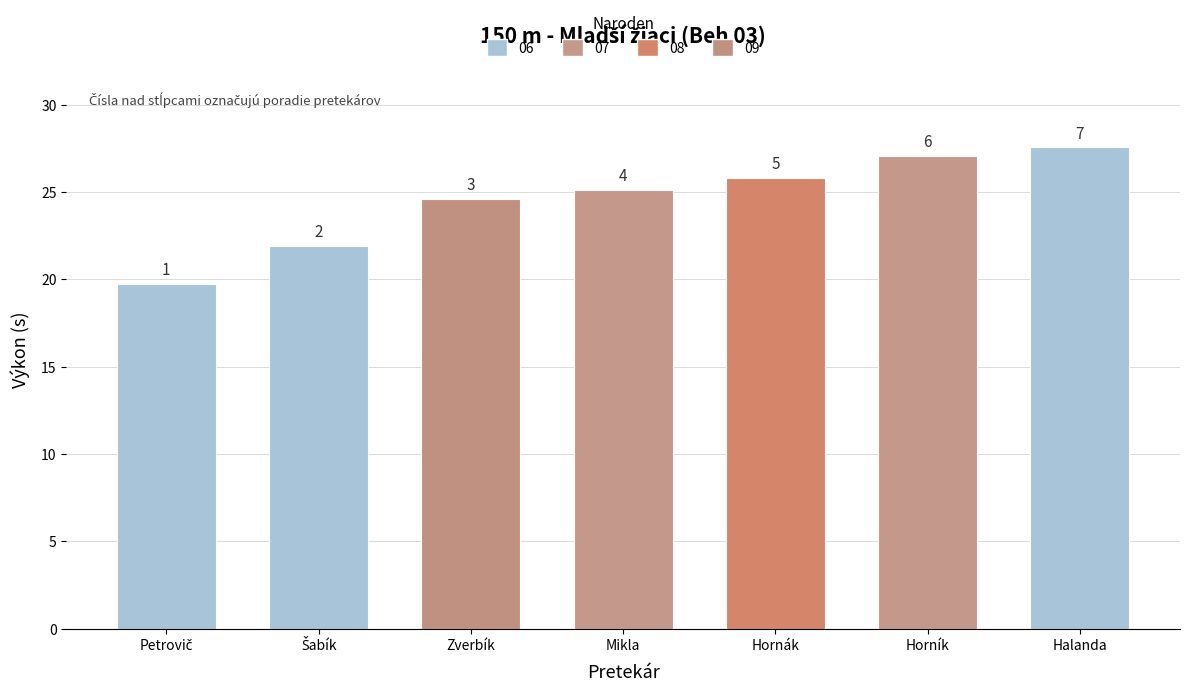

Reading right to left, what are all the values shown in this chart?

27.6	27.1	25.8	25.1	24.6	21.9	19.7